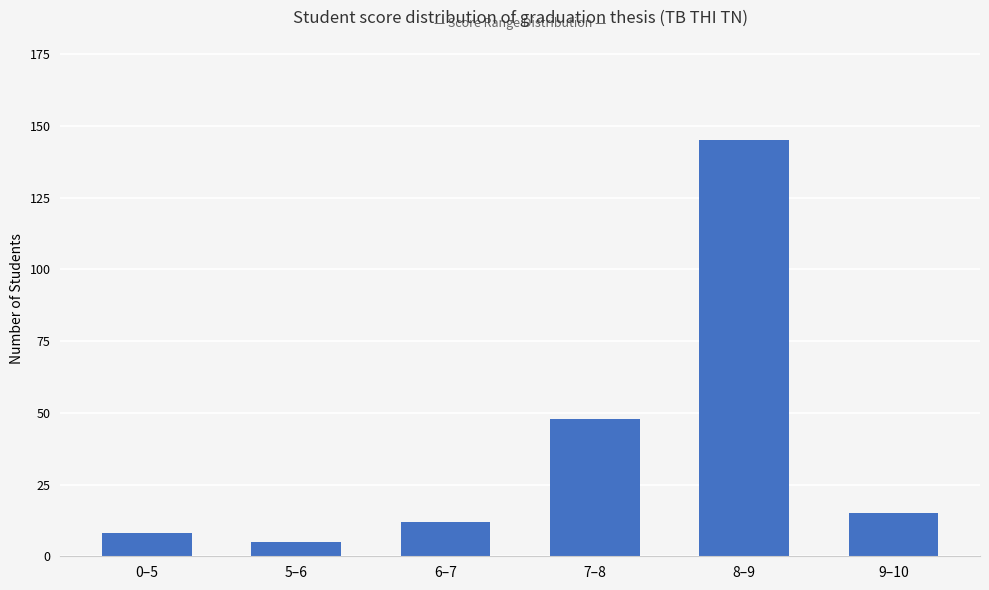

What is the label of the 3rd bar from the left?

6–7